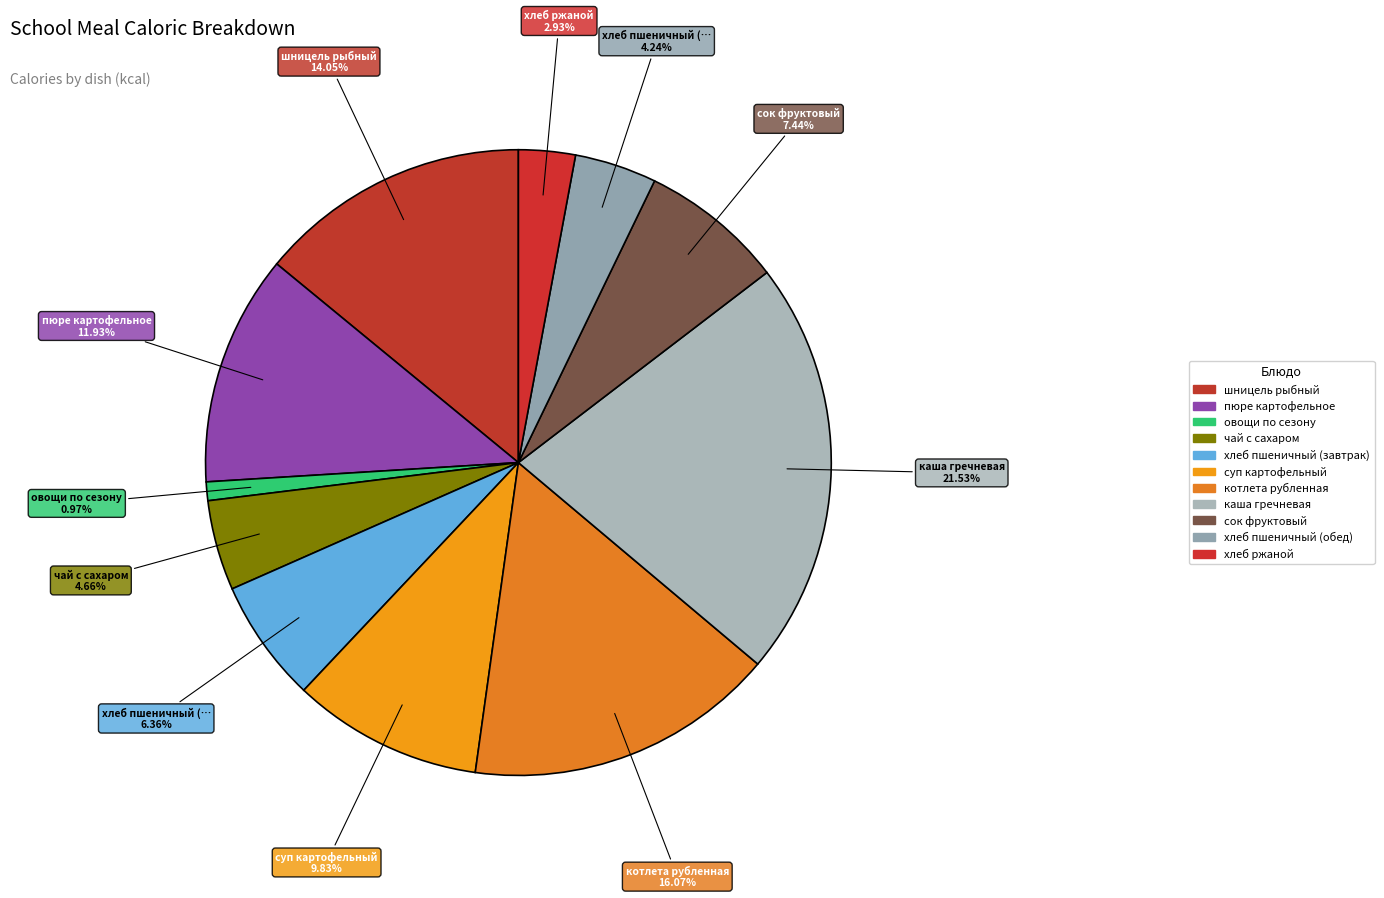

Which slice is the smallest?

овощи по сезону